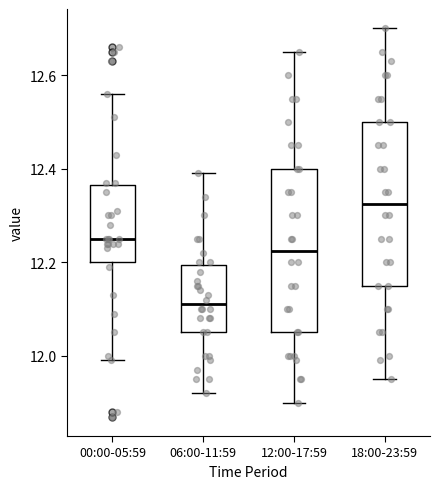

Where does the median line of the box for 00:00-05:59 sit on the y-axis? The values are not printed on the chart, so give them approximately, as read against the axis.

12.26